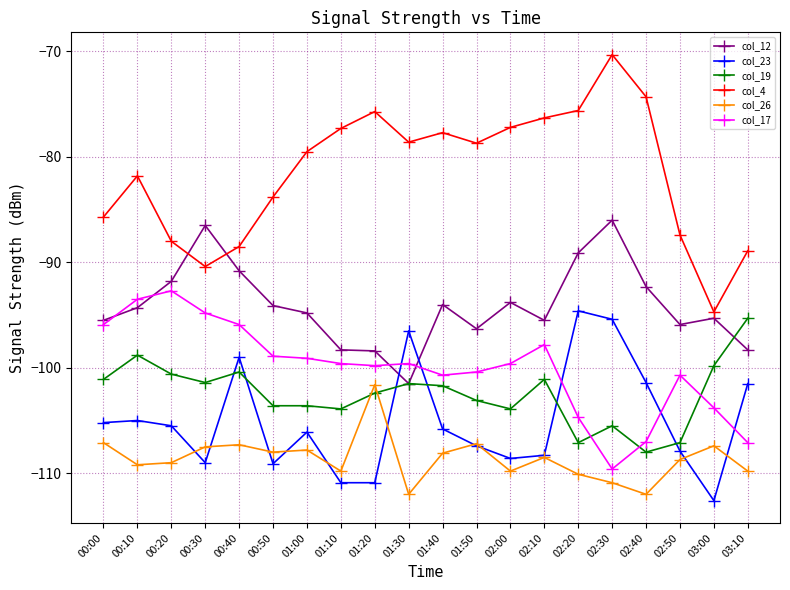

Read the col_17 value at 01:50.

-100.4